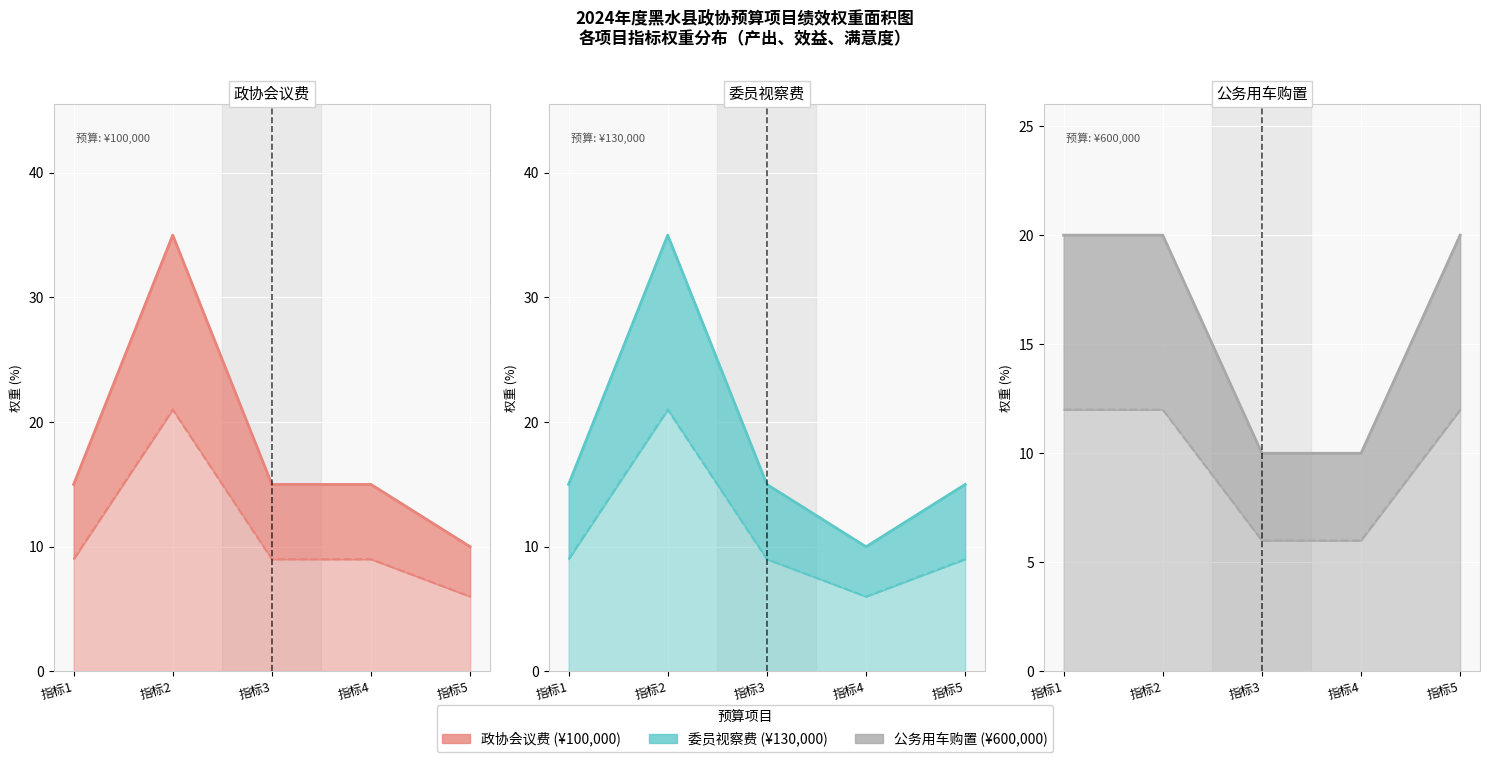

How many lines are shown in the chart?

3